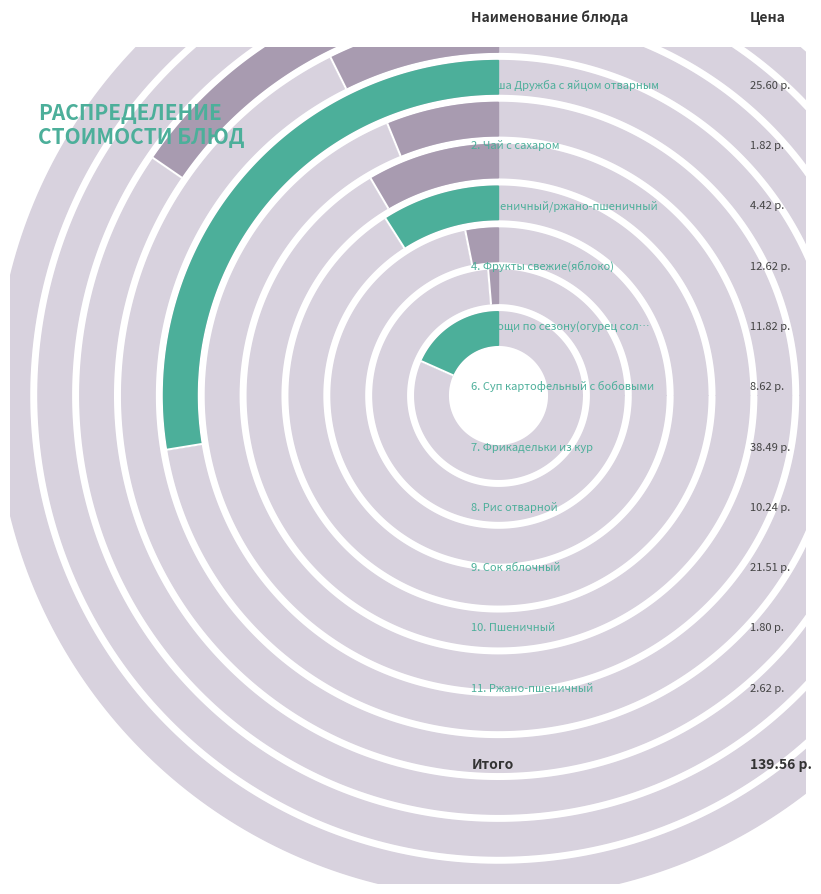

To the nearest percent, what percentage of the pie is Овощи по сезону(огурец соленый)?

8%